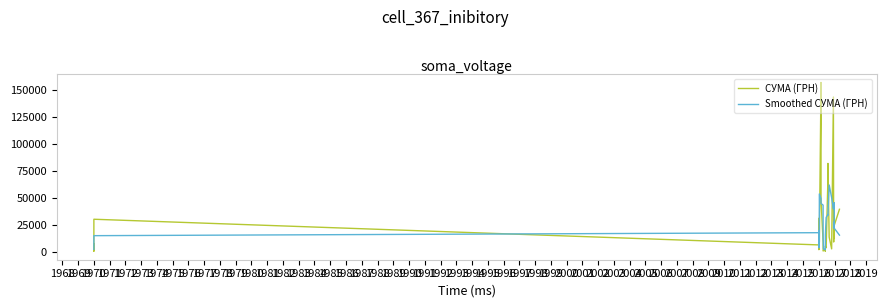

What is the average value of the СУМА (ГРН) series?

22515.2